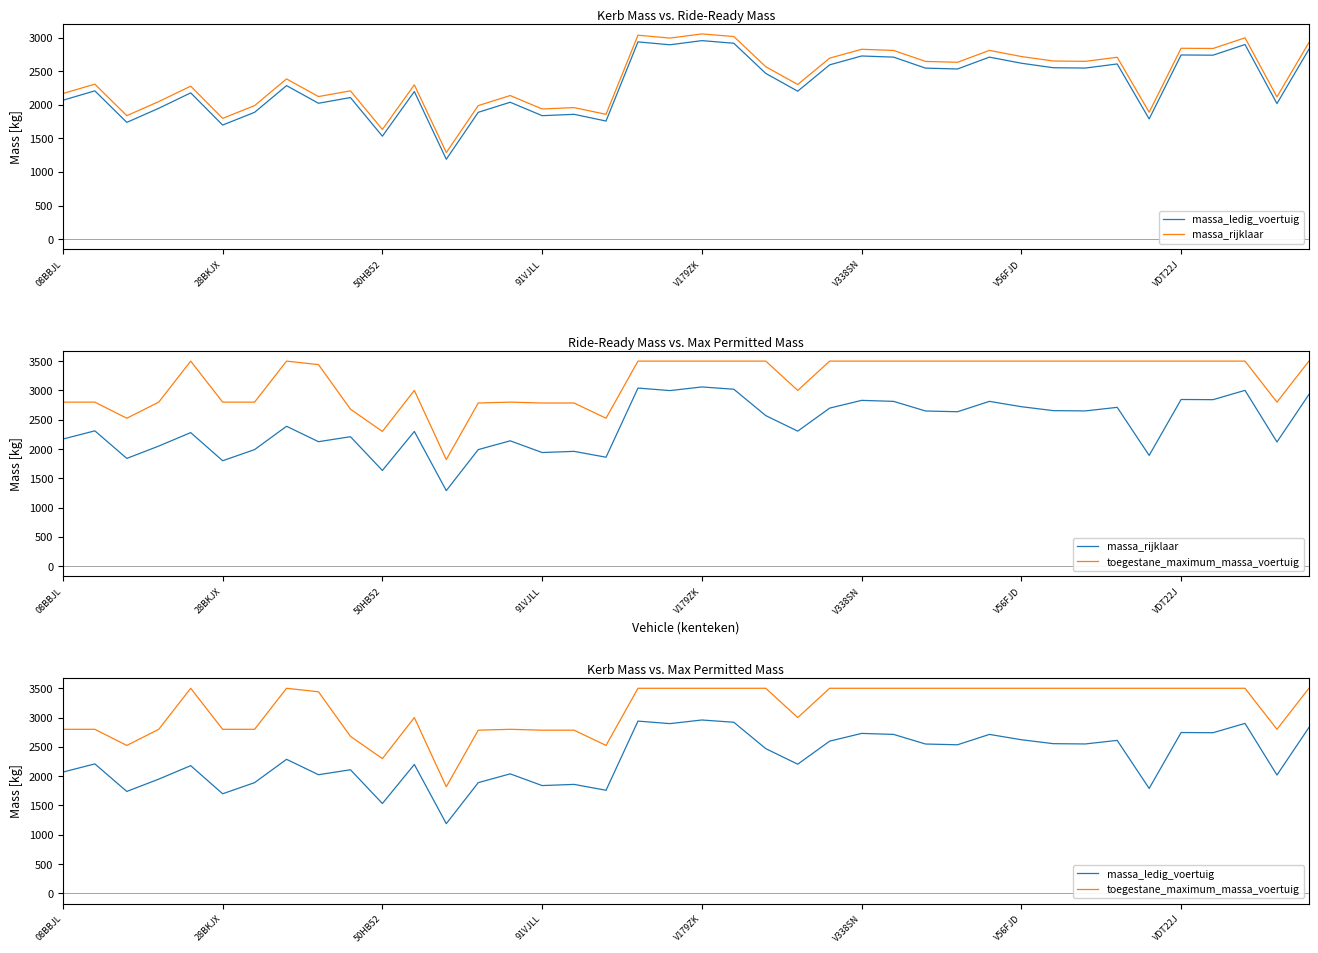

Does the chart display data point markers on the line(s)?

No